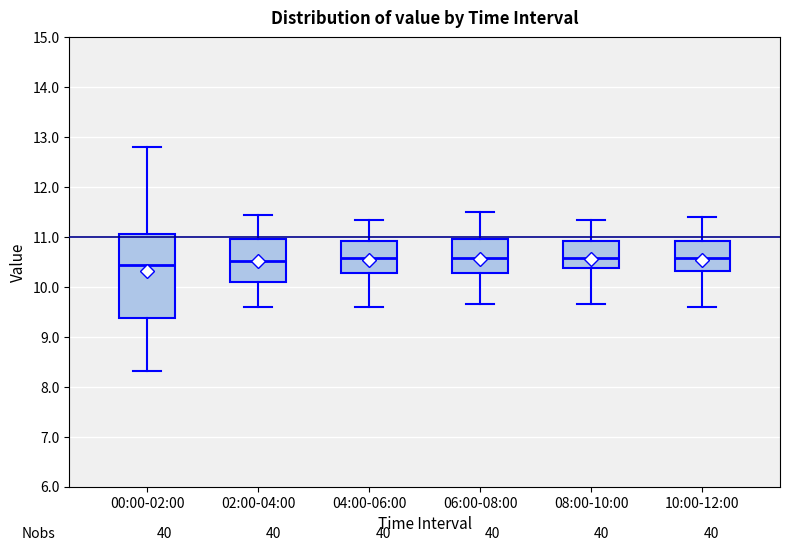

Reading left to right, transcribe this box plot: for each box, give where its median line is, the range the box spans, and where its two whiskers end, as read against the y-axis. The values are not printed on the chart, so give them approximately, as read against the axis.

00:00-02:00: median 10.4, box 9.4 to 11.1, whiskers 8.3 to 12.8
02:00-04:00: median 10.5, box 10.1 to 11.0, whiskers 9.6 to 11.5
04:00-06:00: median 10.6, box 10.3 to 10.9, whiskers 9.6 to 11.4
06:00-08:00: median 10.6, box 10.3 to 11.0, whiskers 9.7 to 11.5
08:00-10:00: median 10.6, box 10.4 to 10.9, whiskers 9.7 to 11.4
10:00-12:00: median 10.6, box 10.3 to 10.9, whiskers 9.6 to 11.4